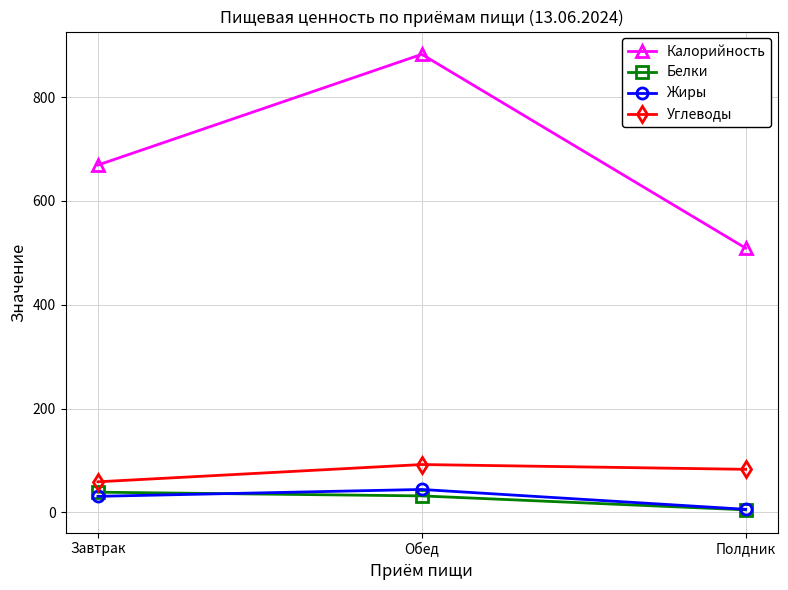

At how many categories does at least one series exceed 752?

1